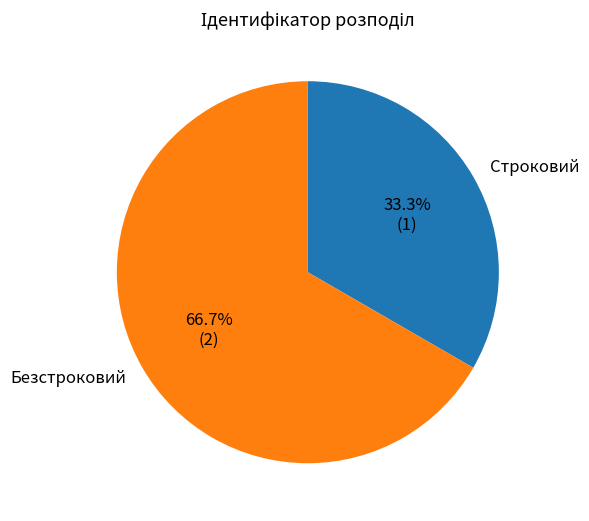

The Безстроковий slice represents 67% of the pie. True or false?

True